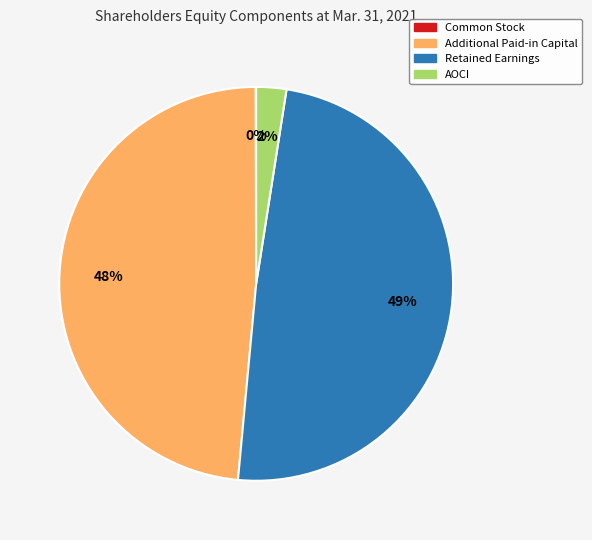

To the nearest percent, what is the average slice percentage?

25%